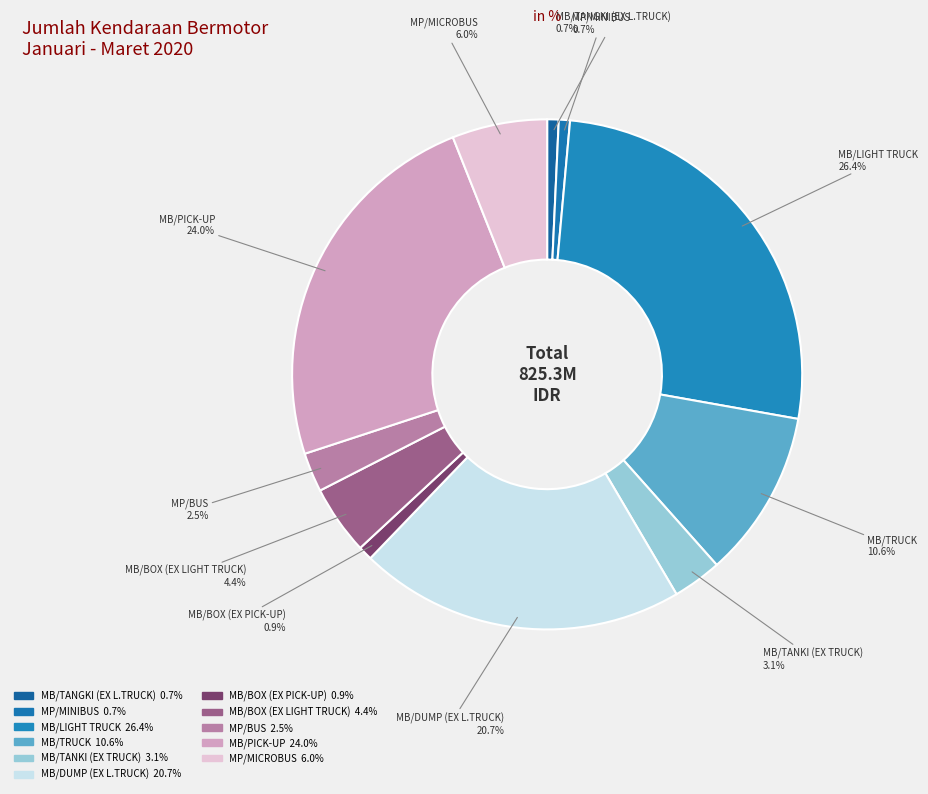

Rank the categories by value from highest to lowest.

MB/LIGHT TRUCK, MB/PICK-UP, MB/DUMP (EX L.TRUCK), MB/TRUCK, MP/MICROBUS, MB/BOX (EX LIGHT TRUCK), MB/TANKI (EX TRUCK), MP/BUS, MB/BOX (EX PICK-UP), MB/TANGKI (EX L.TRUCK), MP/MINIBUS